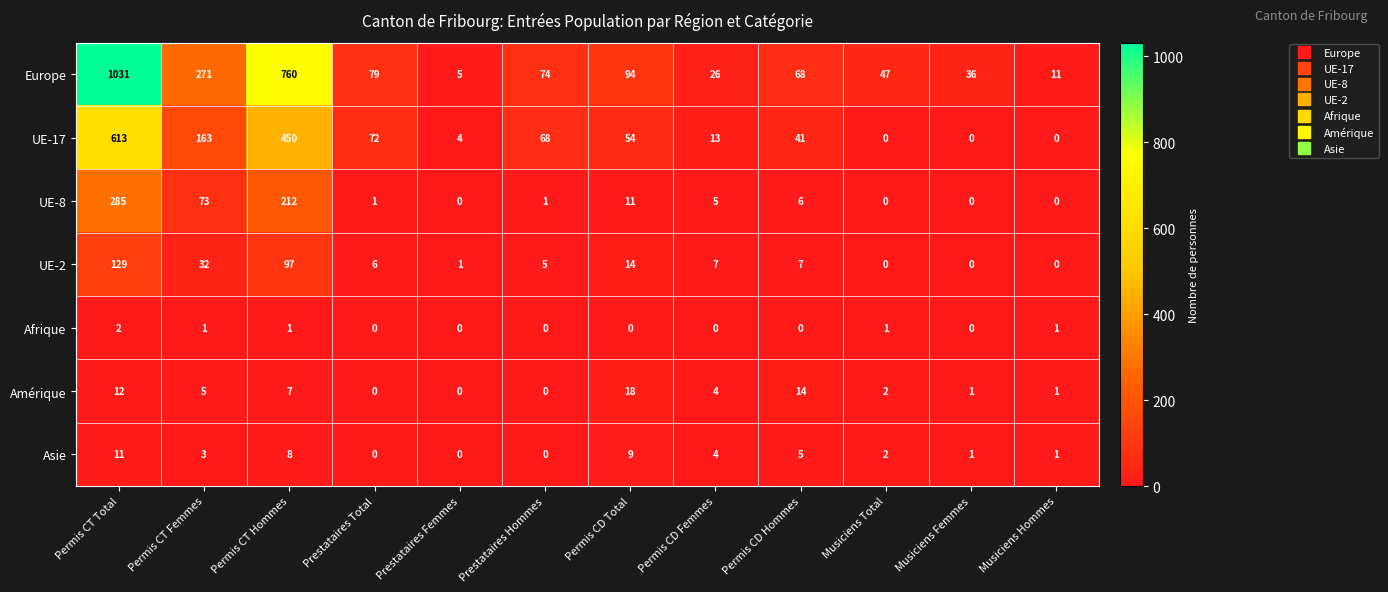

Which series has the largest total across all categories?

Europe